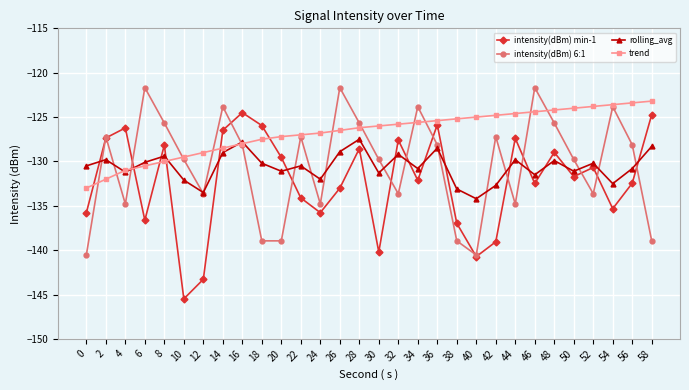

What is the sum of all rolling_avg values?

-3917.5